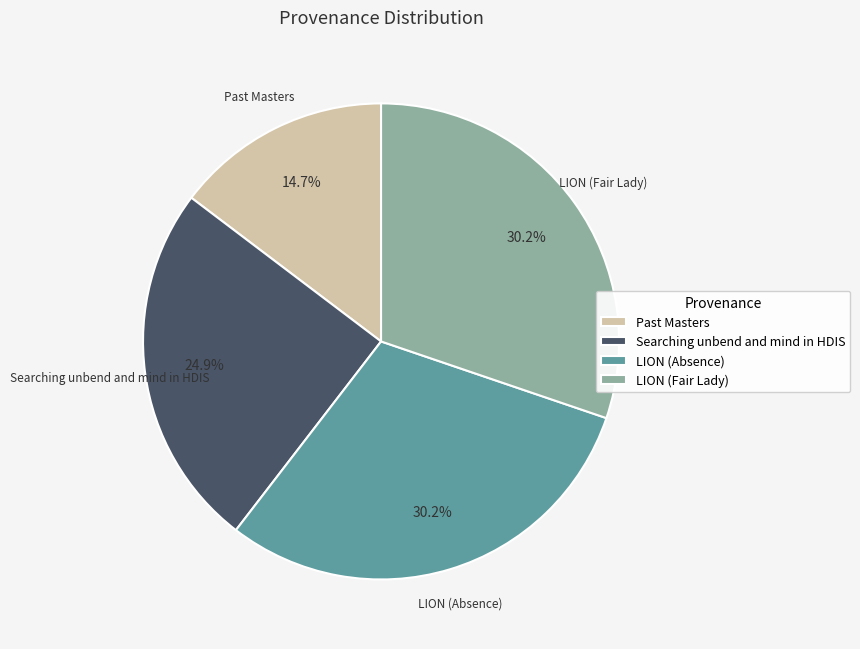

Which category has the smallest portion of the pie?

Past Masters